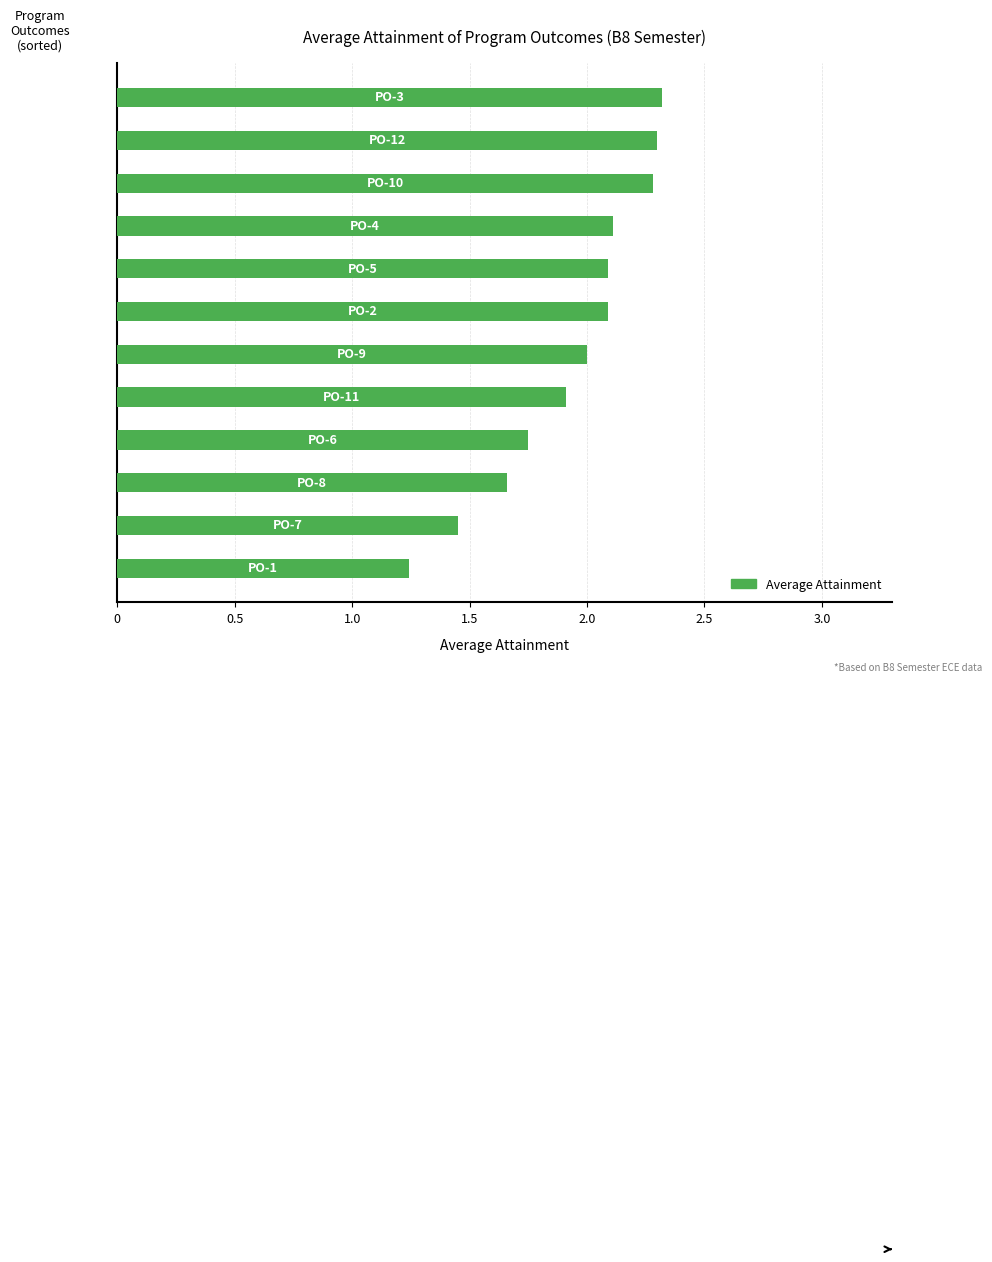

What is the maximum value shown in the chart?

2.3